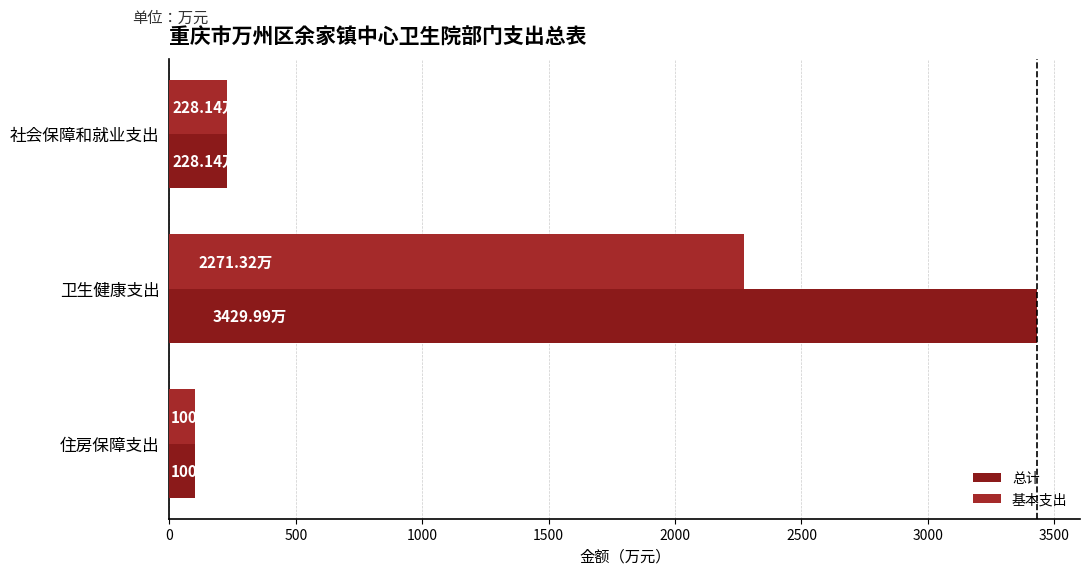

What is the smallest value displayed?

100.0